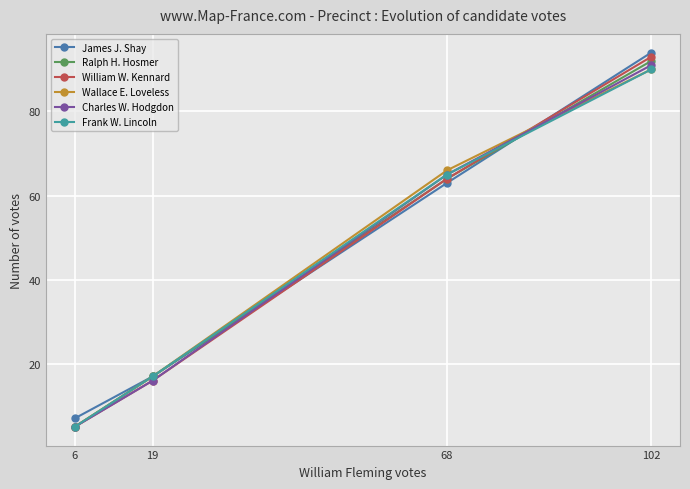

True or false: Ralph H. Hosmer and James J. Shay intersect in this chart.

True